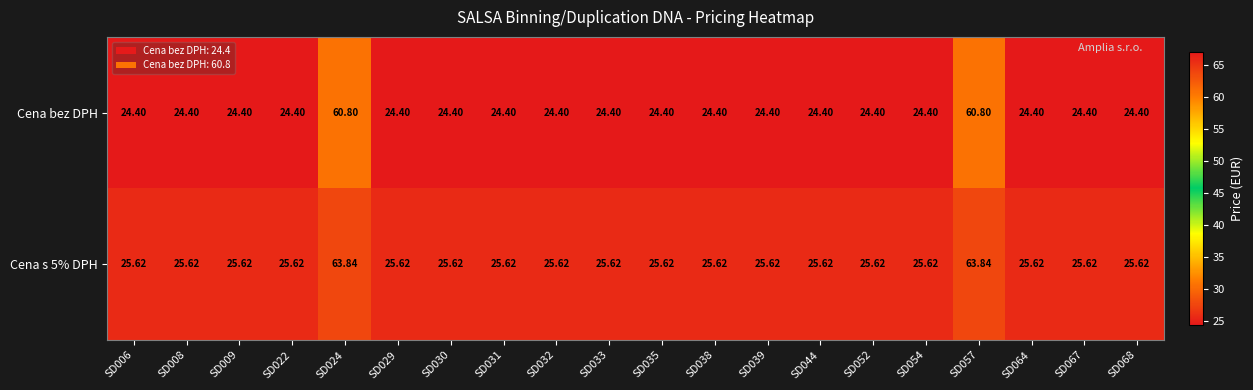

Is the value of Cena s 5% DPH at SD033 greater than the value of Cena bez DPH at SD029?

Yes